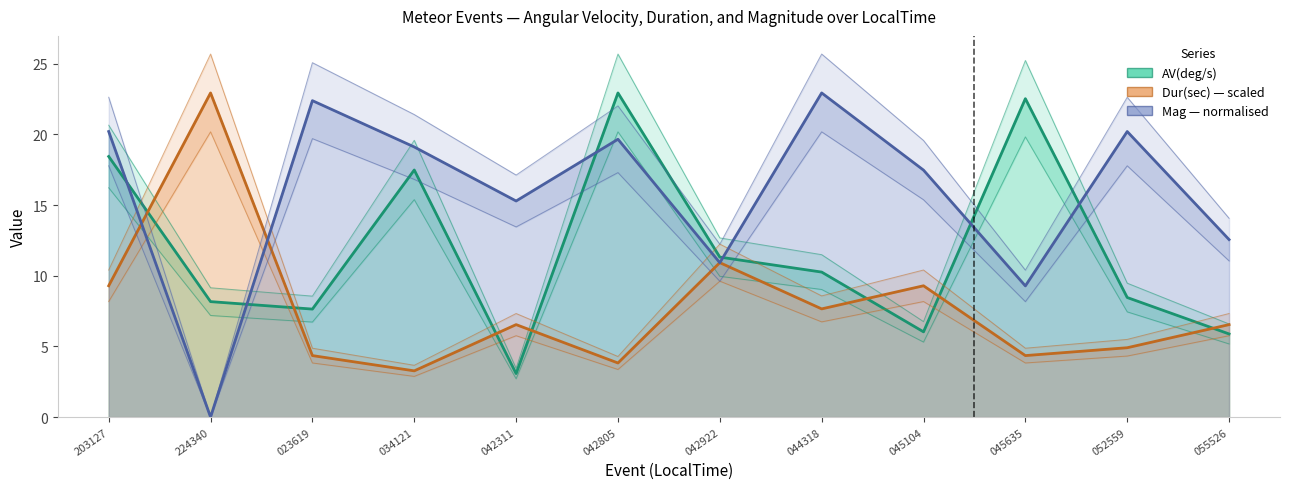

What is the value of the Dur(sec) — scaled point at the 6th from the left?

3.8